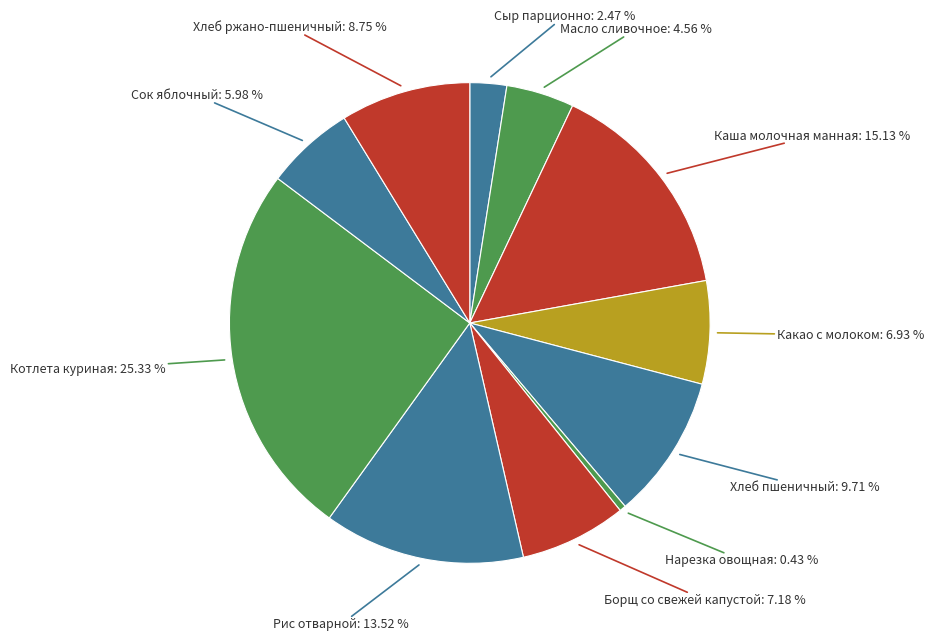

Between Сыр парционно and Котлета куриная, which is larger?

Котлета куриная